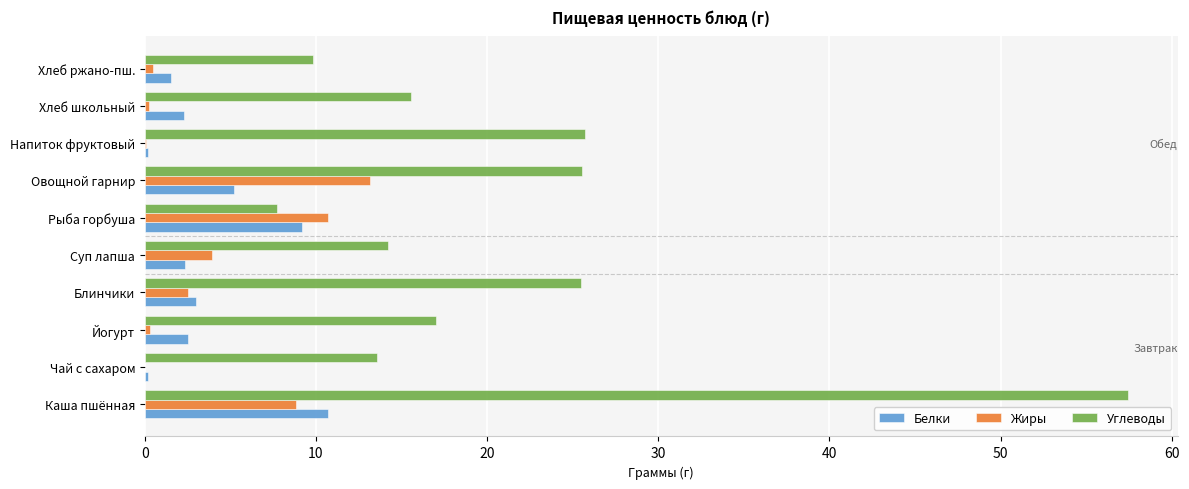

Between Йогурт and Овощной гарнир, which series saw the biggest shift?

Жиры